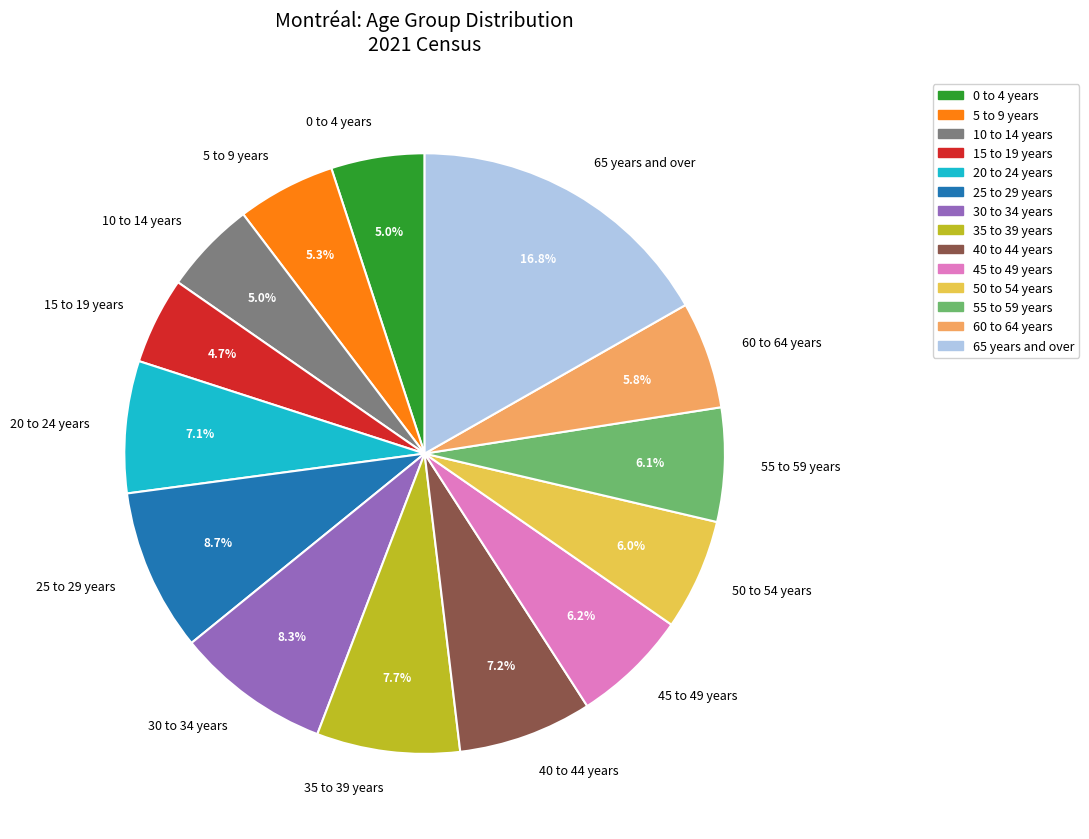

Which slice is the largest?

65 years and over